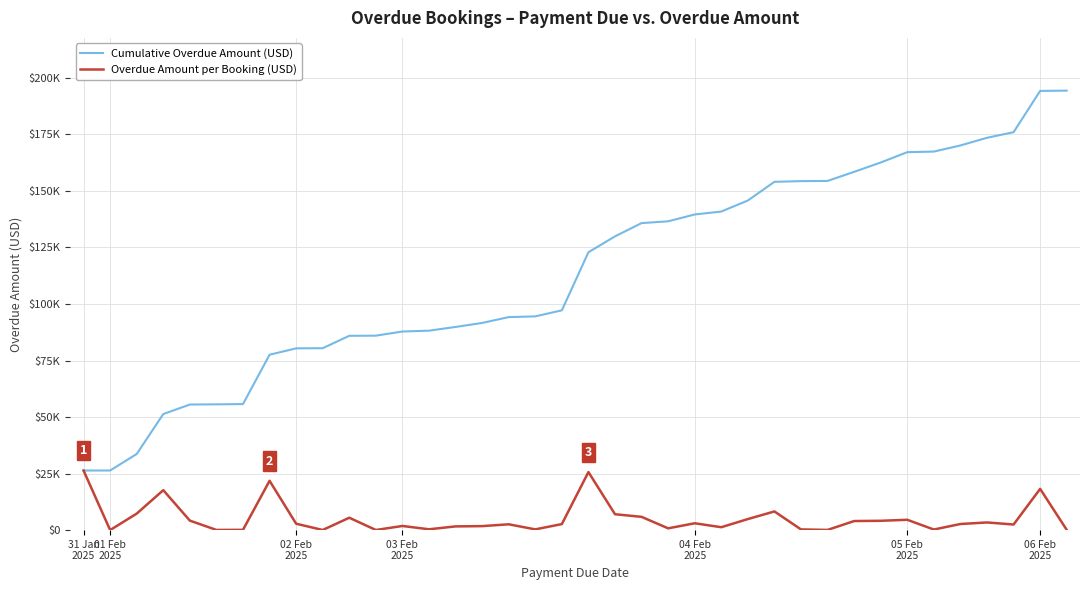

Does the chart have visible grid lines?

Yes